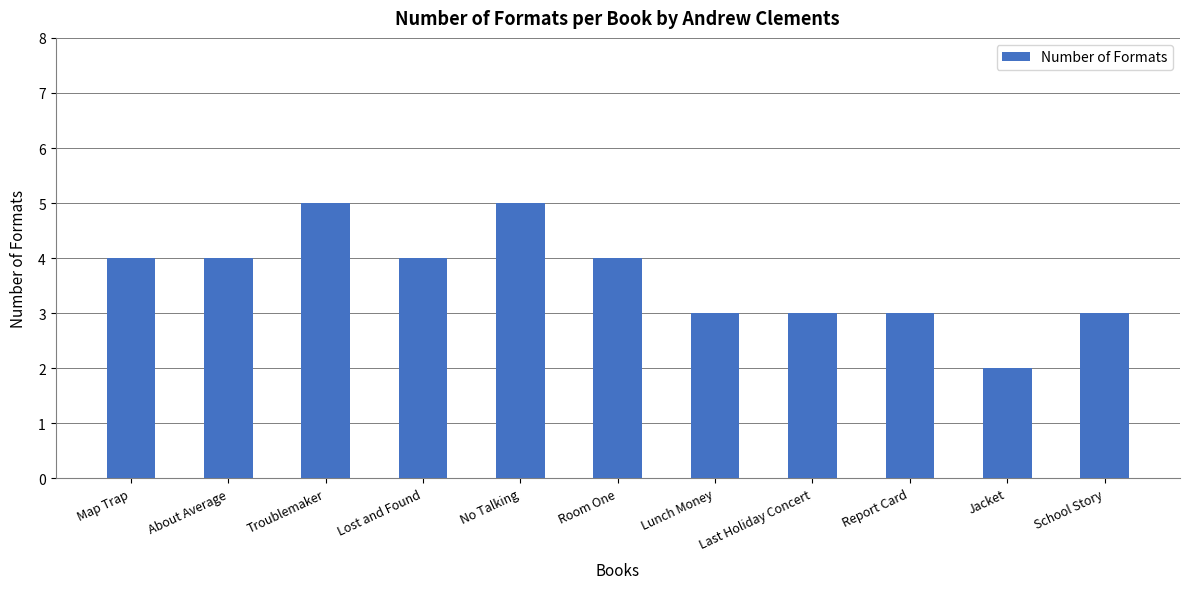

Which label corresponds to the smallest value in the chart?

Jacket